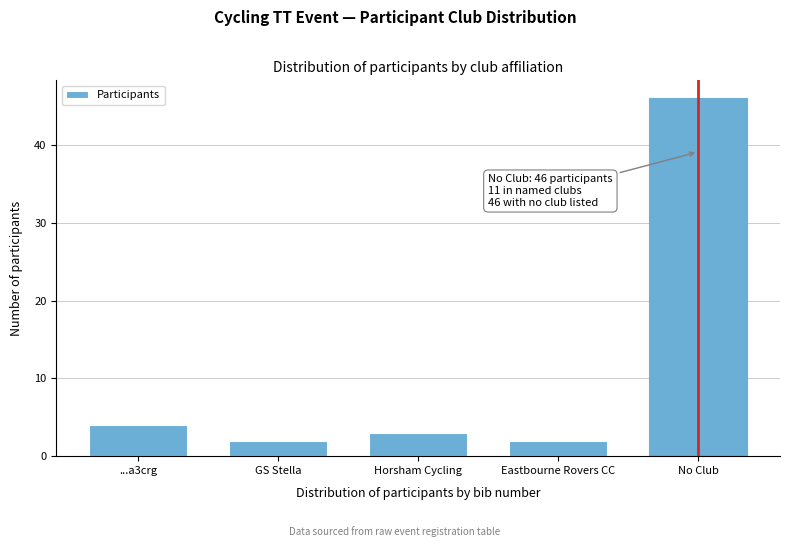

Reading left to right, what are all the values shown in this chart?

...a3crg=4	GS Stella=2	Horsham Cycling=3	Eastbourne Rovers CC=2	No Club=46